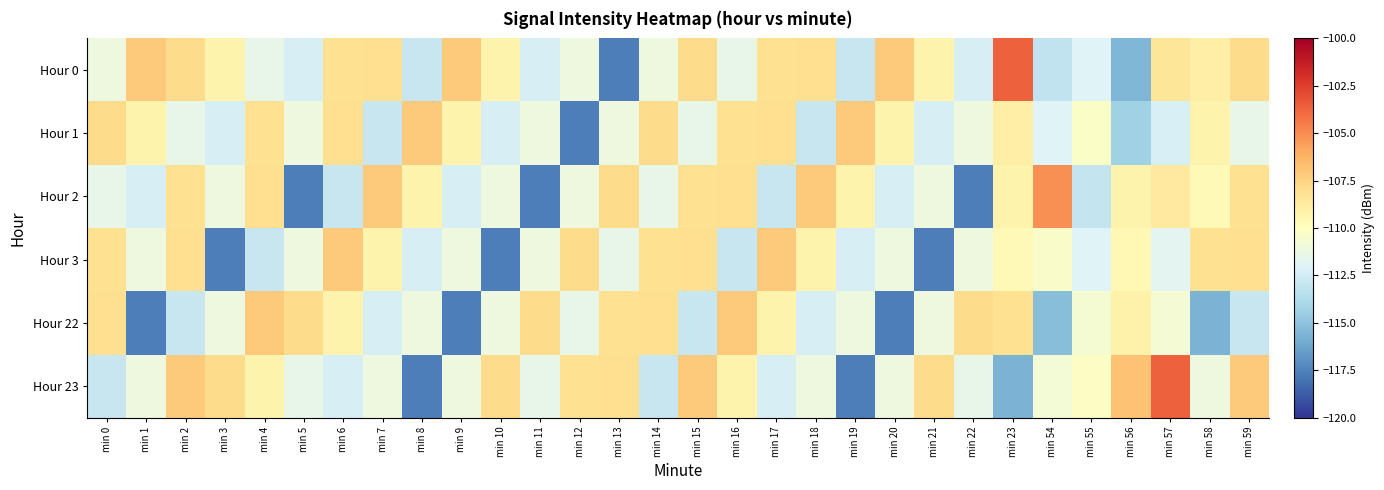

Reading left to right, extract all data points from this chart.

Hour 0: min 0=-111.2	min 1=-107.1	min 2=-107.9	min 3=-109.3	min 4=-111.4	min 5=-112.3	min 6=-108.1	min 7=-108.0	min 8=-112.9	min 9=-107.1	min 10=-109.3	min 11=-112.3	min 12=-111.1	min 13=-117.6	min 14=-111.2	min 15=-107.9	min 16=-111.4	min 17=-108.1	min 18=-108.0	min 19=-112.9	min 20=-107.1	min 21=-109.3	min 22=-112.3	min 23=-103.6	min 54=-113.2	min 55=-112.0	min 56=-115.5	min 57=-108.4	min 58=-109.0	min 59=-107.9
Hour 1: min 0=-107.9	min 1=-109.3	min 2=-111.4	min 3=-112.3	min 4=-108.1	min 5=-111.1	min 6=-108.0	min 7=-112.9	min 8=-107.1	min 9=-109.3	min 10=-112.3	min 11=-111.1	min 12=-117.6	min 13=-111.2	min 14=-107.9	min 15=-111.4	min 16=-108.1	min 17=-108.0	min 18=-112.9	min 19=-107.1	min 20=-109.3	min 21=-112.3	min 22=-111.1	min 23=-109.0	min 54=-112.0	min 55=-110.2	min 56=-114.3	min 57=-112.2	min 58=-109.3	min 59=-111.4
Hour 2: min 0=-111.4	min 1=-112.3	min 2=-108.1	min 3=-111.1	min 4=-108.0	min 5=-117.6	min 6=-112.9	min 7=-107.1	min 8=-109.3	min 9=-112.3	min 10=-111.1	min 11=-117.6	min 12=-111.2	min 13=-107.9	min 14=-111.4	min 15=-108.1	min 16=-108.0	min 17=-112.9	min 18=-107.1	min 19=-109.3	min 20=-112.3	min 21=-111.1	min 22=-117.6	min 23=-109.3	min 54=-105.1	min 55=-113.0	min 56=-109.2	min 57=-108.6	min 58=-109.6	min 59=-108.1
Hour 3: min 0=-108.1	min 1=-111.1	min 2=-108.0	min 3=-117.6	min 4=-112.9	min 5=-111.2	min 6=-107.1	min 7=-109.3	min 8=-112.3	min 9=-111.1	min 10=-117.6	min 11=-111.2	min 12=-107.9	min 13=-111.4	min 14=-108.1	min 15=-108.0	min 16=-112.9	min 17=-107.1	min 18=-109.3	min 19=-112.3	min 20=-111.1	min 21=-117.6	min 22=-111.2	min 23=-109.6	min 54=-110.4	min 55=-112.0	min 56=-109.5	min 57=-111.8	min 58=-108.1	min 59=-108.0
Hour 22: min 0=-108.0	min 1=-117.6	min 2=-112.9	min 3=-111.2	min 4=-107.1	min 5=-107.9	min 6=-109.3	min 7=-112.3	min 8=-111.1	min 9=-117.6	min 10=-111.2	min 11=-107.9	min 12=-111.4	min 13=-108.1	min 14=-108.0	min 15=-112.9	min 16=-107.1	min 17=-109.3	min 18=-112.3	min 19=-111.1	min 20=-117.6	min 21=-111.2	min 22=-107.9	min 23=-108.1	min 54=-115.2	min 55=-110.6	min 56=-109.1	min 57=-110.7	min 58=-115.6	min 59=-112.9
Hour 23: min 0=-112.9	min 1=-111.2	min 2=-107.1	min 3=-107.9	min 4=-109.3	min 5=-111.4	min 6=-112.3	min 7=-111.1	min 8=-117.6	min 9=-111.2	min 10=-107.9	min 11=-111.4	min 12=-108.1	min 13=-108.0	min 14=-112.9	min 15=-107.1	min 16=-109.3	min 17=-112.3	min 18=-111.1	min 19=-117.6	min 20=-111.2	min 21=-107.9	min 22=-111.4	min 23=-115.6	min 54=-110.8	min 55=-110.2	min 56=-106.8	min 57=-103.6	min 58=-111.2	min 59=-107.1